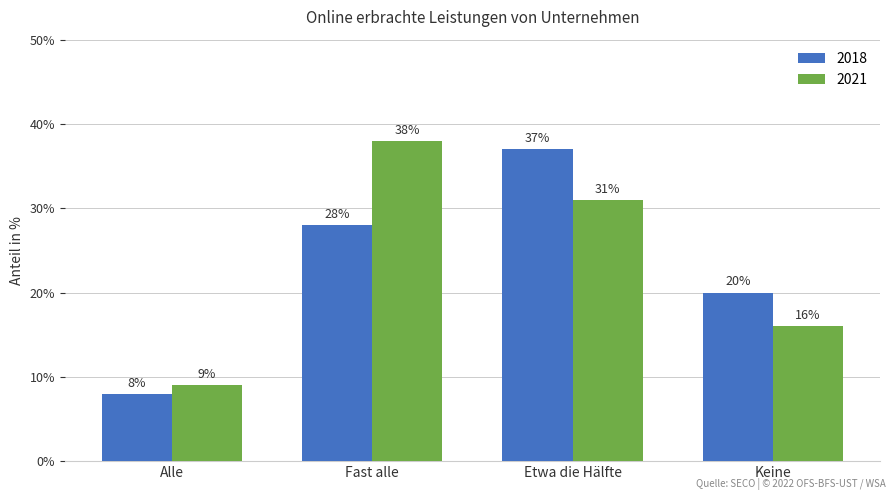

What are all the series names shown in the legend?

2018, 2021